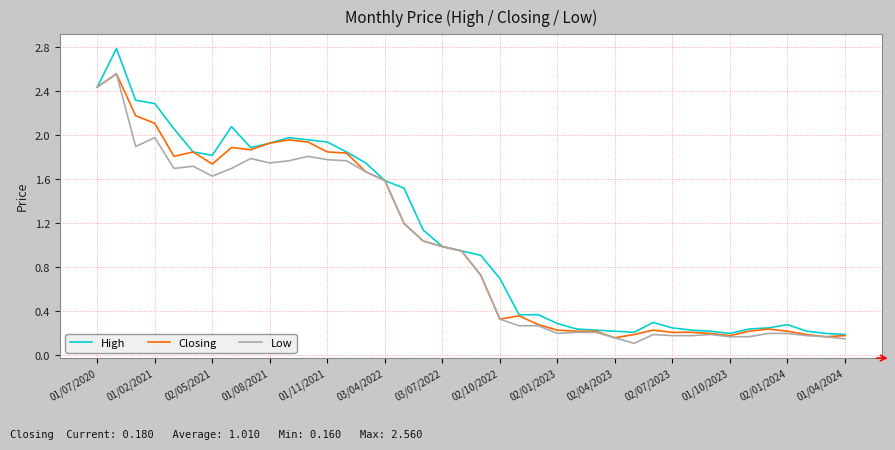

Which series has the largest range (max minus min)?

High